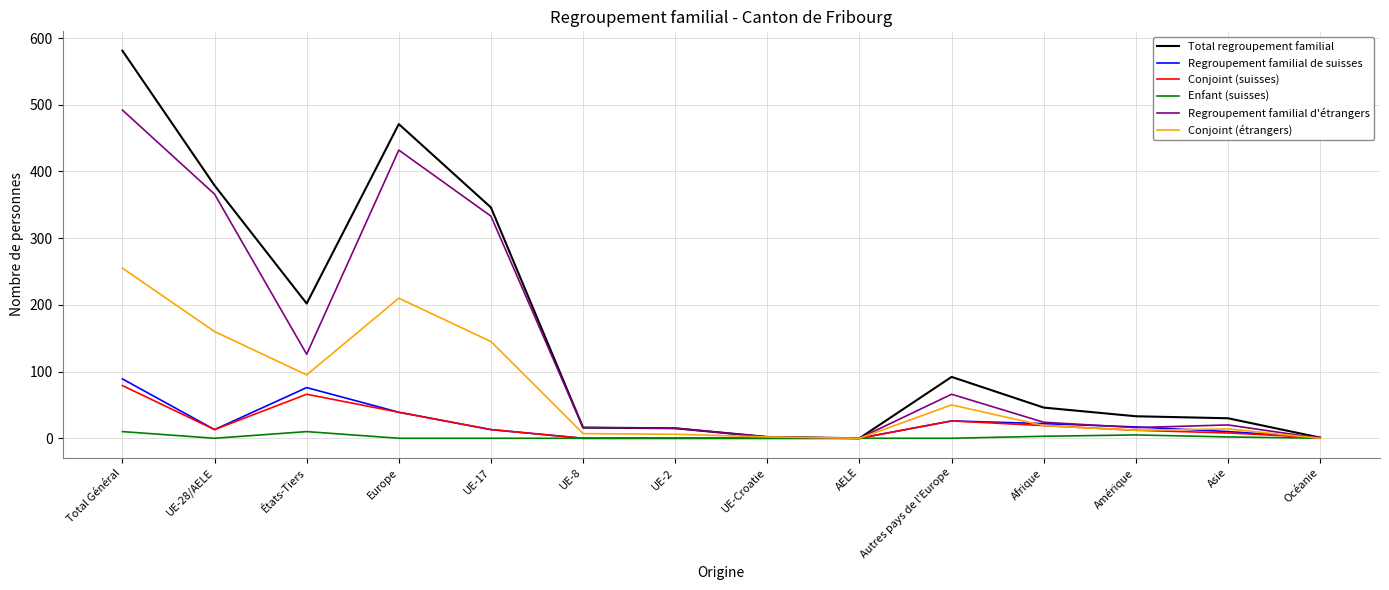

Is the value of Total regroupement familial at AELE greater than the value of Conjoint (étrangers) at UE-28/AELE?

No